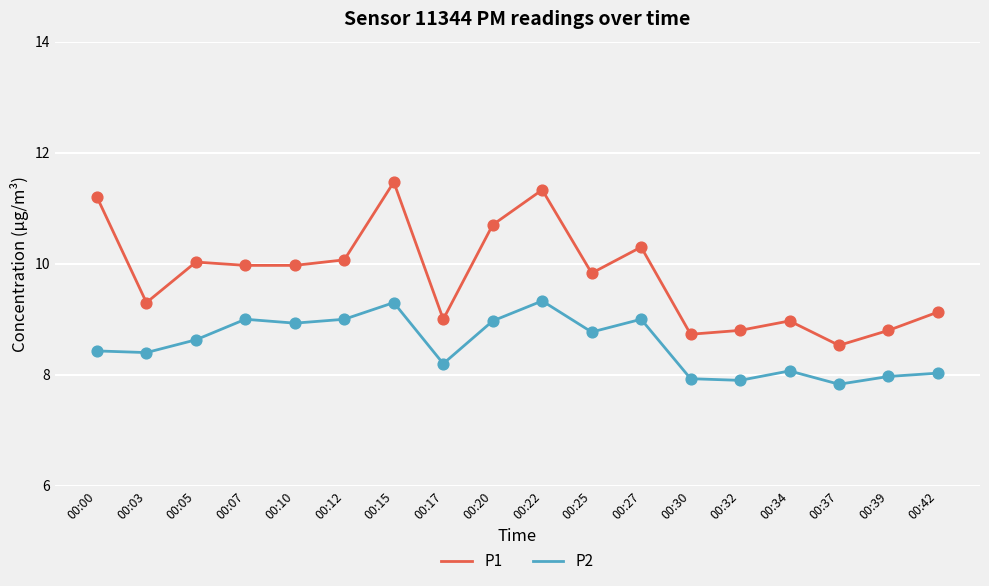

Which series has the widest spread of values?

P1